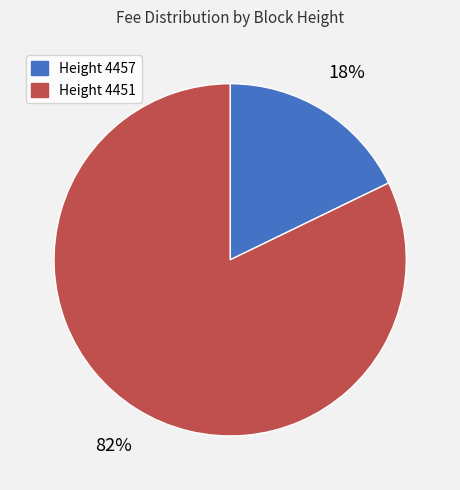

Is it true that Height 4457 is 24% of the pie?

False